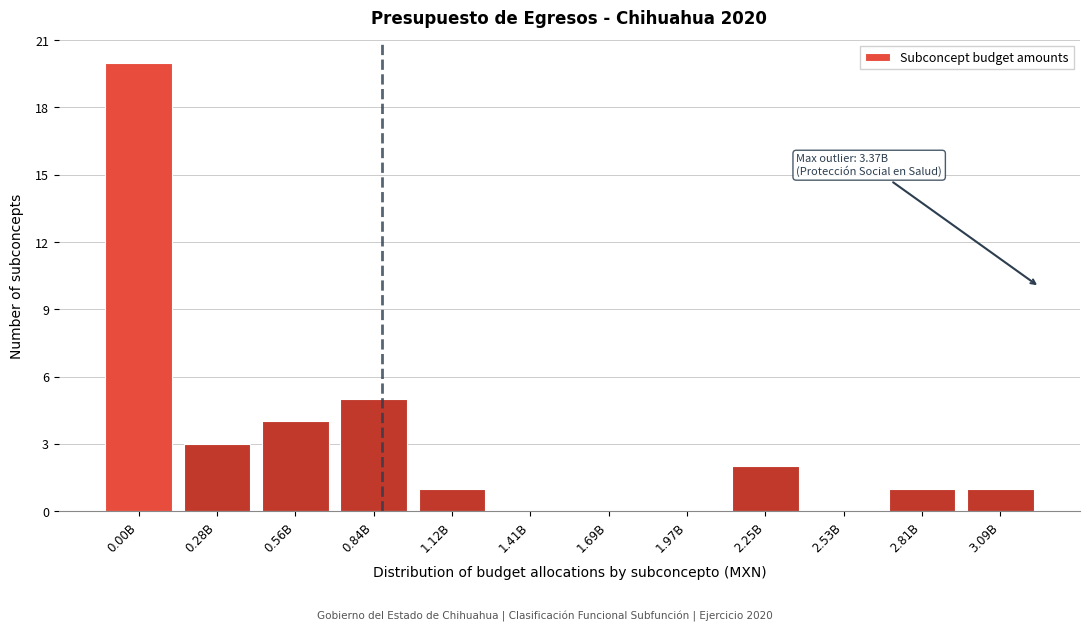

Reading left to right, extract all data points from this chart.

0.00B=20	0.28B=3	0.56B=4	0.84B=5	1.12B=1	1.41B=0	1.69B=0	1.97B=0	2.25B=2	2.53B=0	2.81B=1	3.09B=1